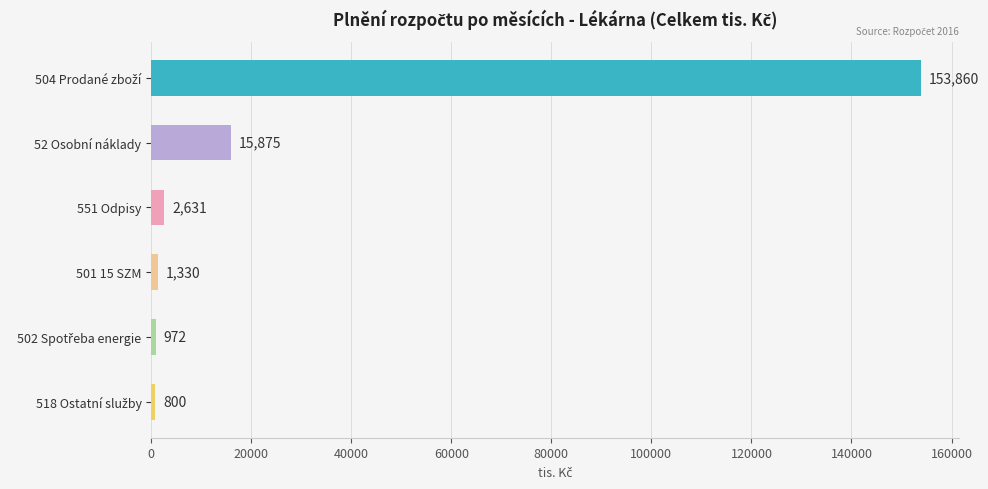

The chart shows a value of 2630.9 at 551 Odpisy. True or false?

True